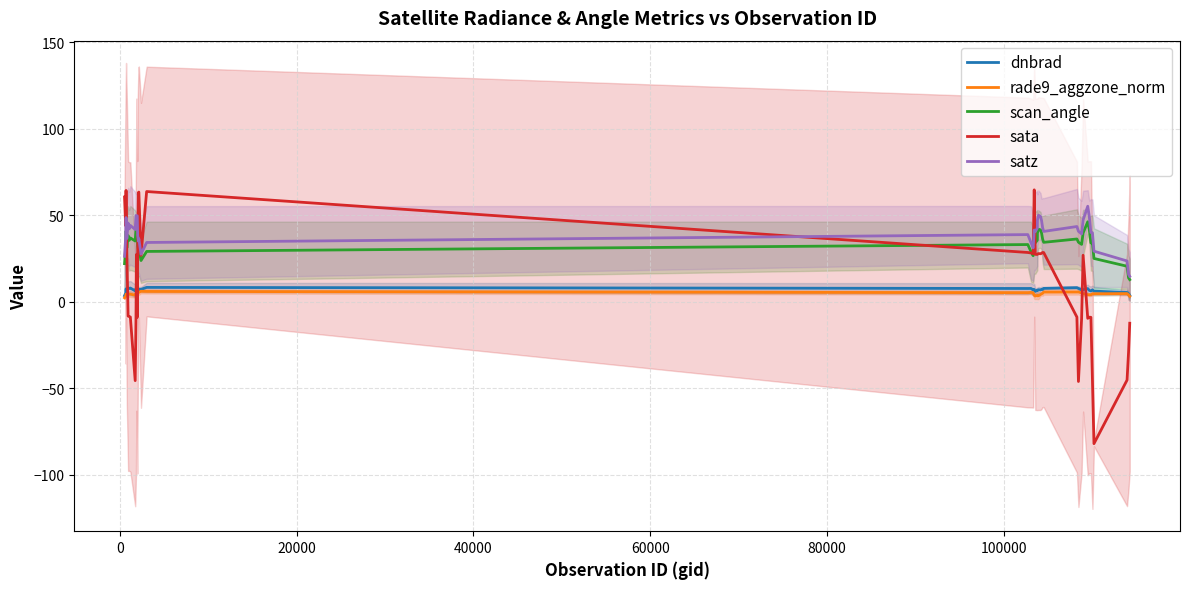

What is the difference between the maximum and second lowest values in the satz series?

39.4